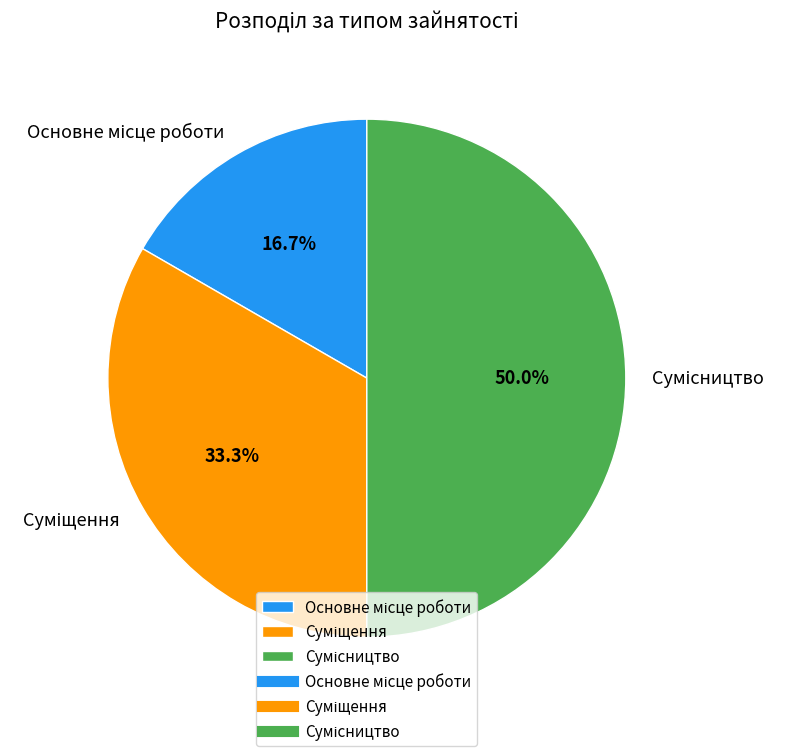

Which slice is the smallest?

Основне місце роботи